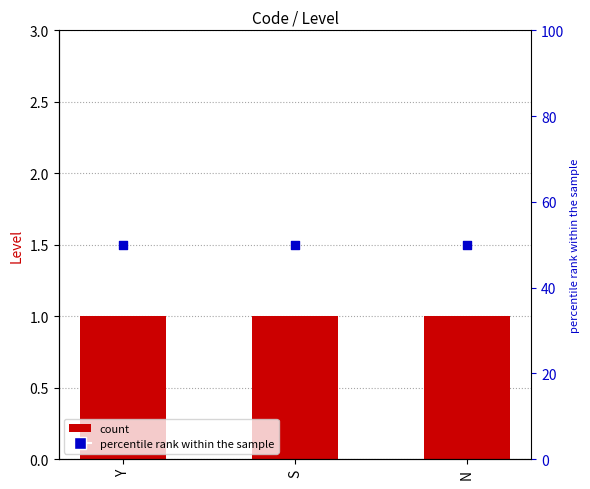

Which series has the largest total across all categories?

percentile rank within the sample